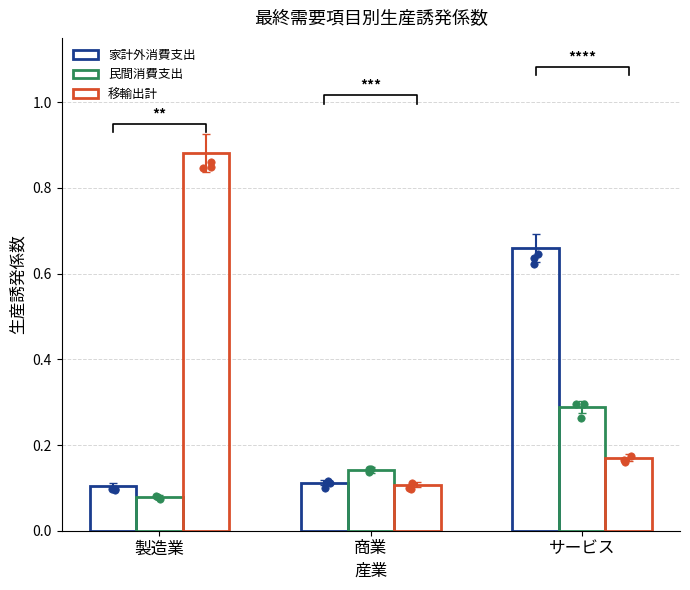

Which series has the largest total across all categories?

移輸出計